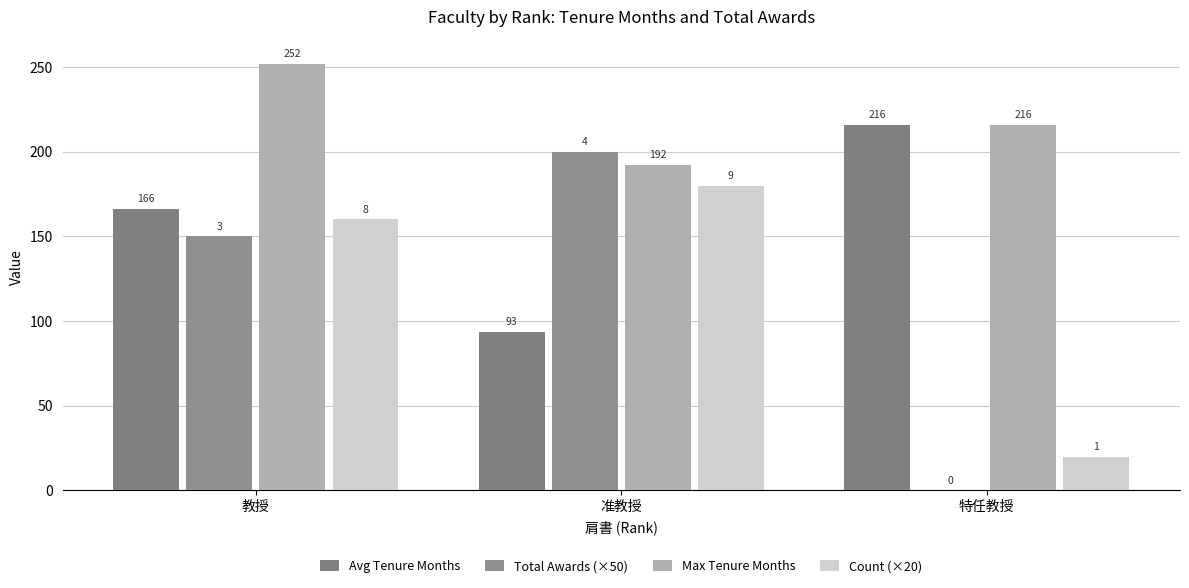

Is it true that Max Tenure Months equals 192.0 at 准教授?

True